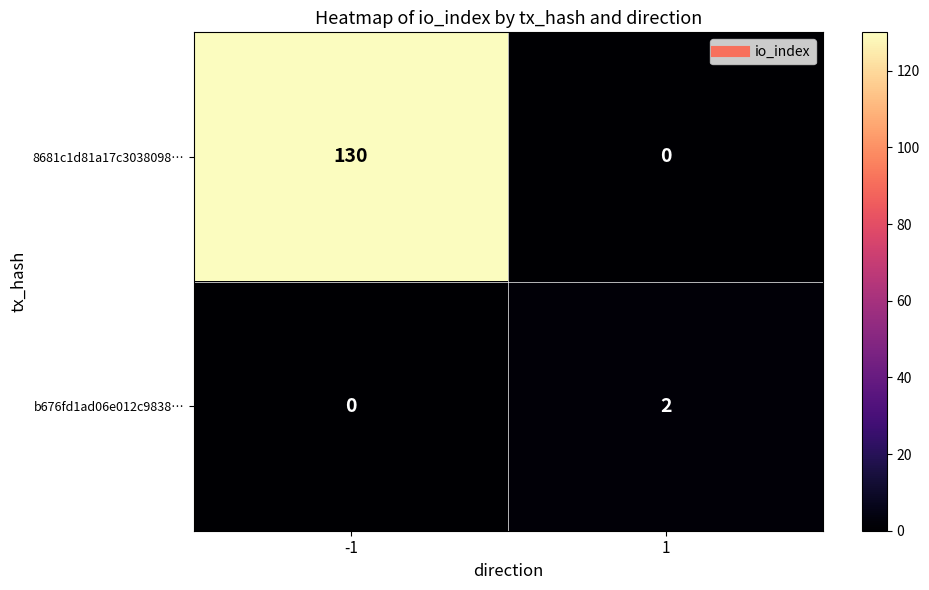

What is the highest value of the 8681c1d81a17c3038098… series?

130